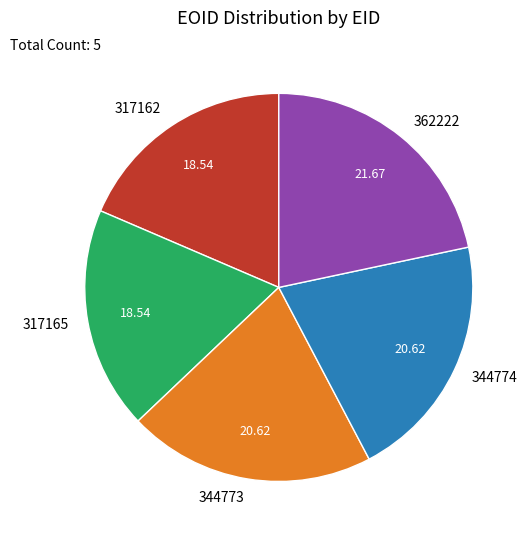

How many slices are in this pie chart?

5